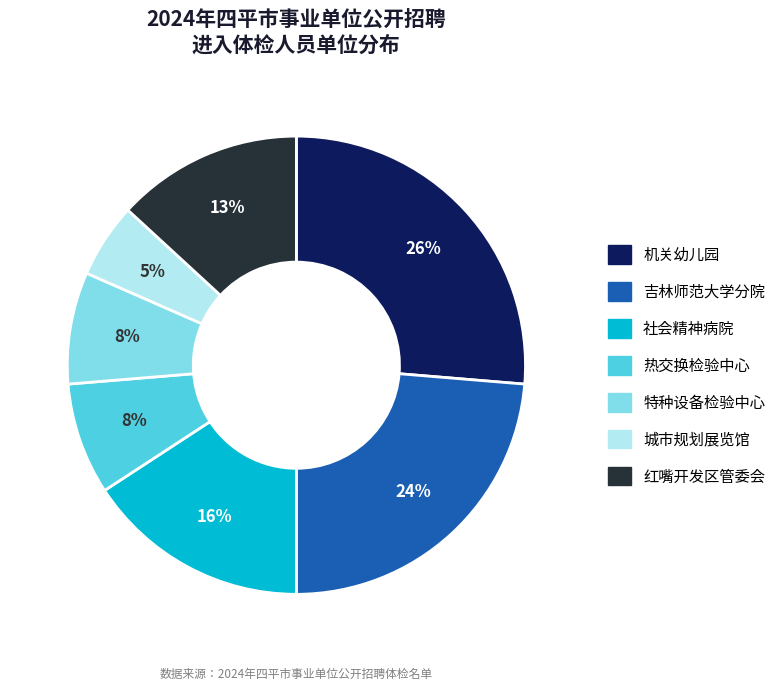

To the nearest percent, what portion does 吉林师范大学分院 represent?

24%